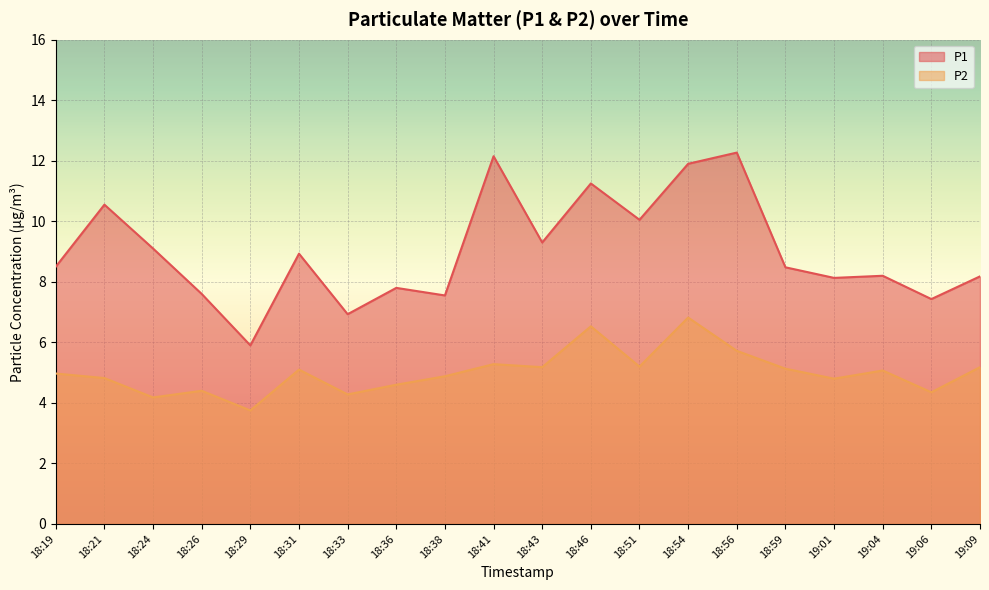

Which series changed the most between 18:31 and 18:43?

P1